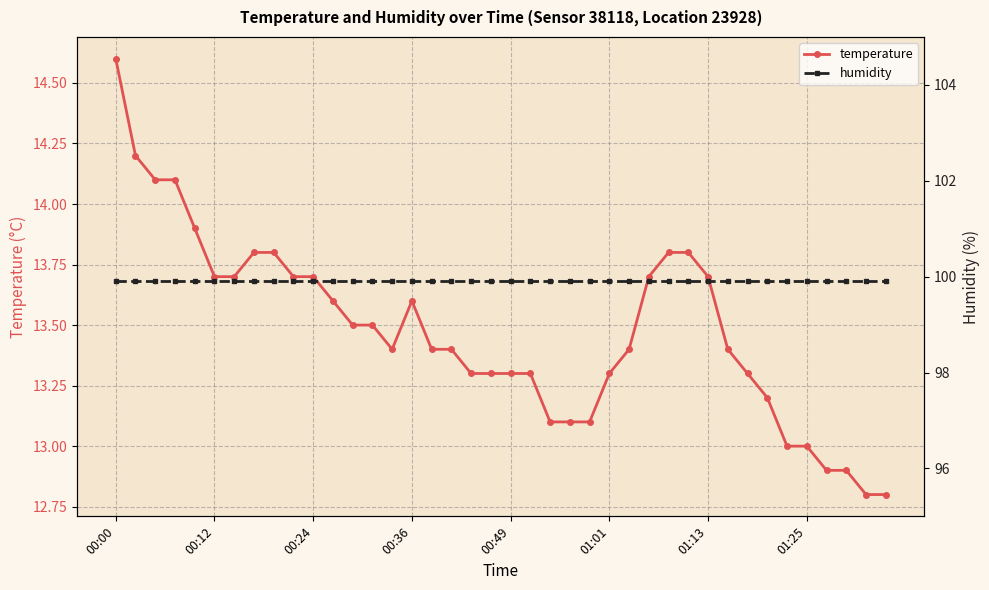

Reading left to right, transcribe all the data shown in this chart.

temperature: 14.6	14.2	14.1	14.1	13.9	13.7	13.7	13.8	13.8	13.7	13.7	13.6	13.5	13.5	13.4	13.6	13.4	13.4	13.3	13.3	13.3	13.3	13.1	13.1	13.1	13.3	13.4	13.7	13.8	13.8	13.7	13.4	13.3	13.2	13.0	13.0	12.9	12.9	12.8	12.8
humidity: 99.9	99.9	99.9	99.9	99.9	99.9	99.9	99.9	99.9	99.9	99.9	99.9	99.9	99.9	99.9	99.9	99.9	99.9	99.9	99.9	99.9	99.9	99.9	99.9	99.9	99.9	99.9	99.9	99.9	99.9	99.9	99.9	99.9	99.9	99.9	99.9	99.9	99.9	99.9	99.9